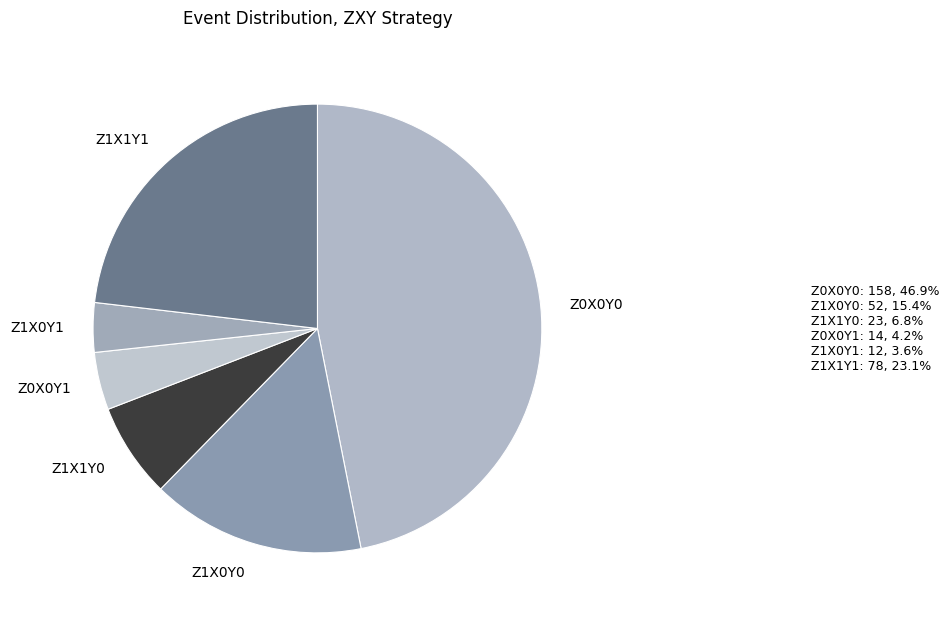

Which slice is the smallest?

Z1X0Y1